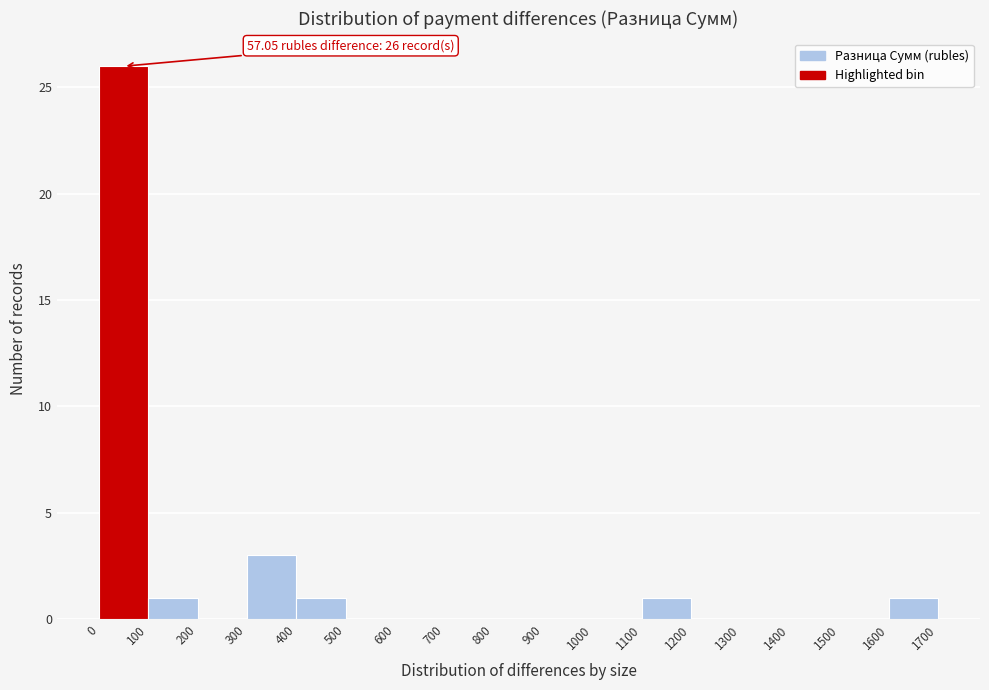

Which range on the x-axis has the tallest bar?

0 to 100